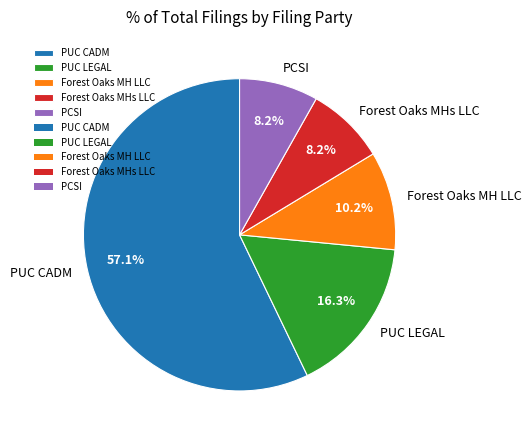

To the nearest percent, what is the difference between the largest and smallest slice percentages?

49%